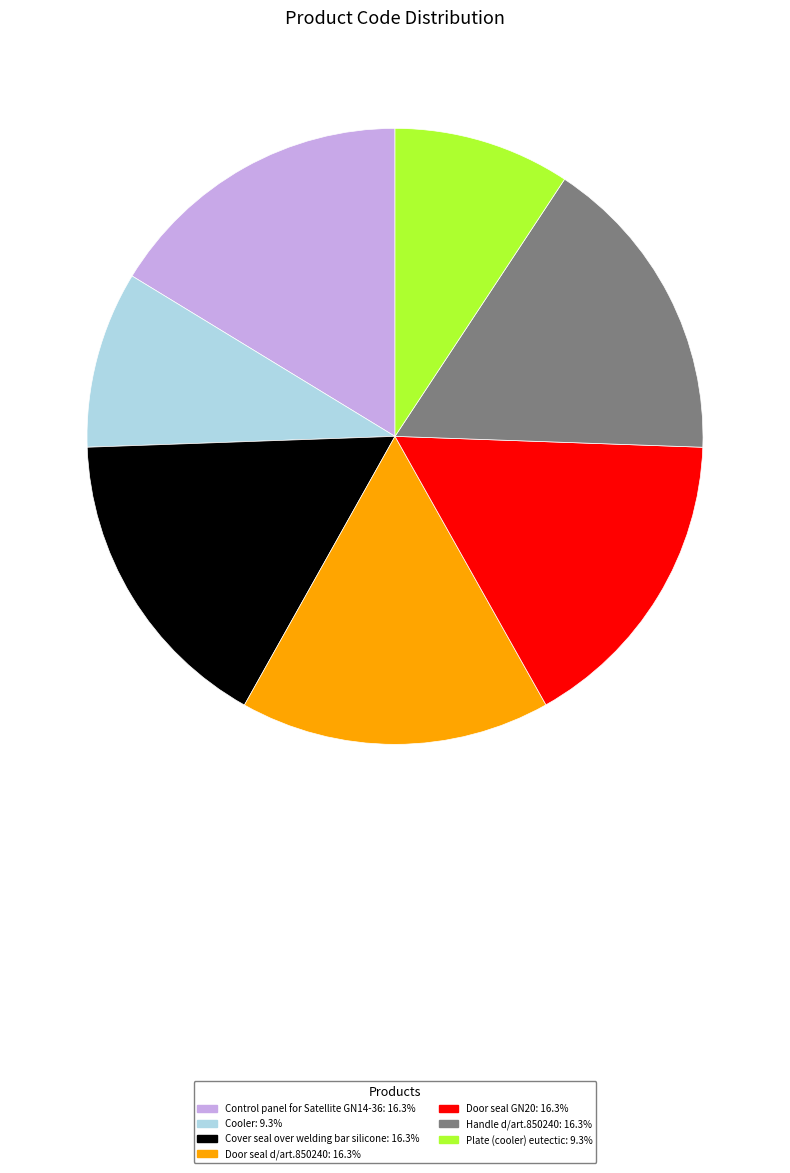

What is the ratio of the value at Door seal d/art.850240: 16.3% to the value at Cooler: 9.3%?

1.8